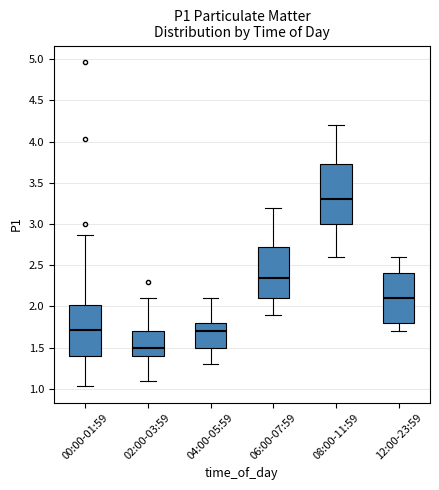

Where does the upper whisker of the box for 06:00-07:59 end on the y-axis? The values are not printed on the chart, so give them approximately, as read against the axis.

3.20